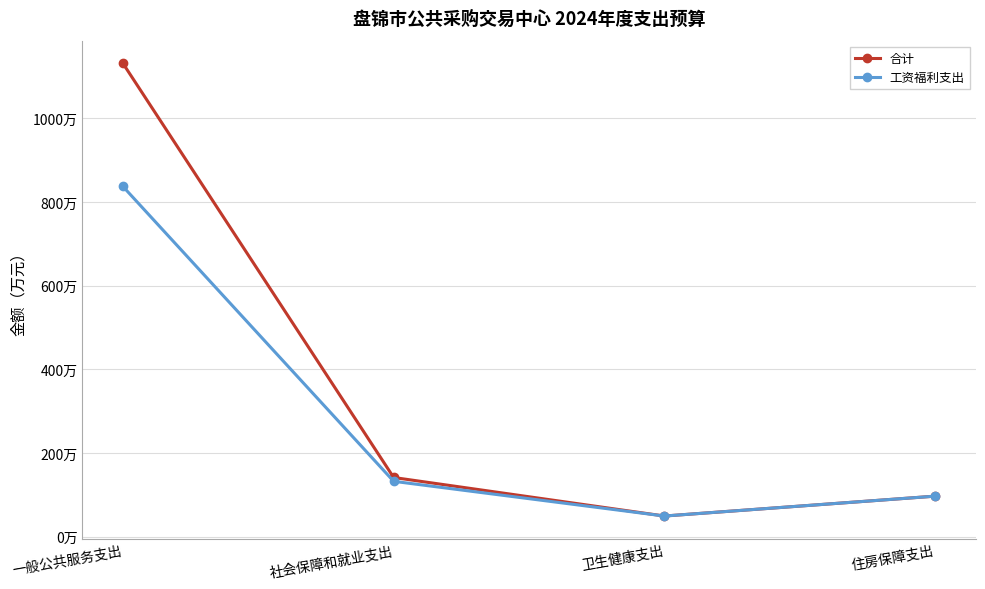

Read the 工资福利支出 value at 社会保障和就业支出.

132.7